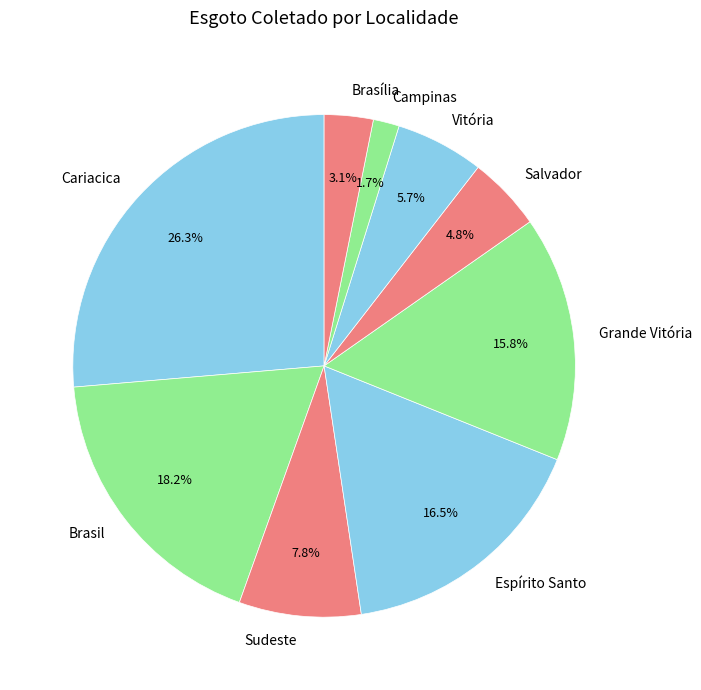

How many segments does this pie chart have?

9